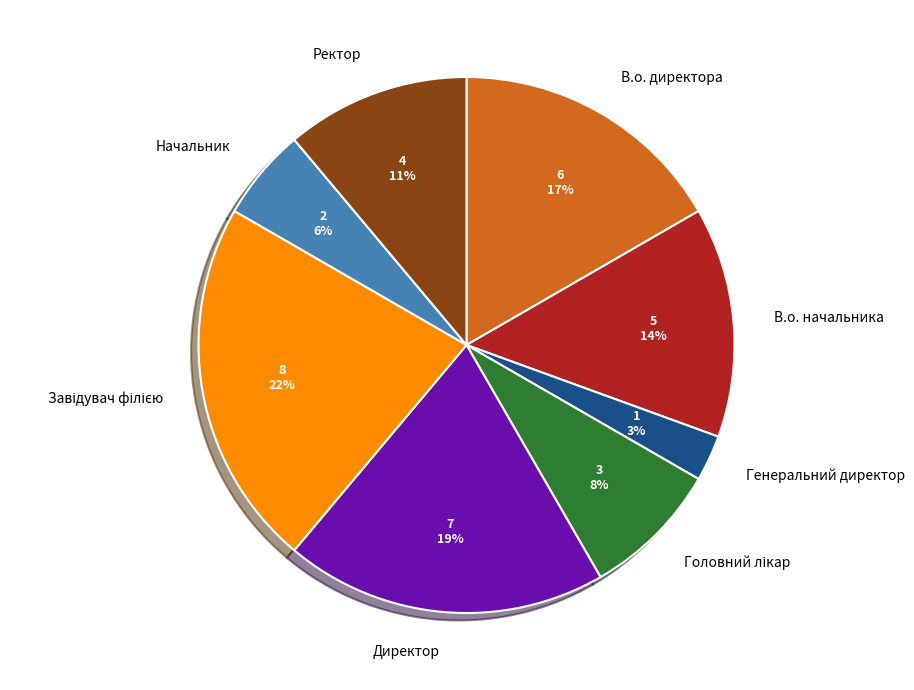

To the nearest percent, what is the difference between the largest and smallest slice percentages?

19%